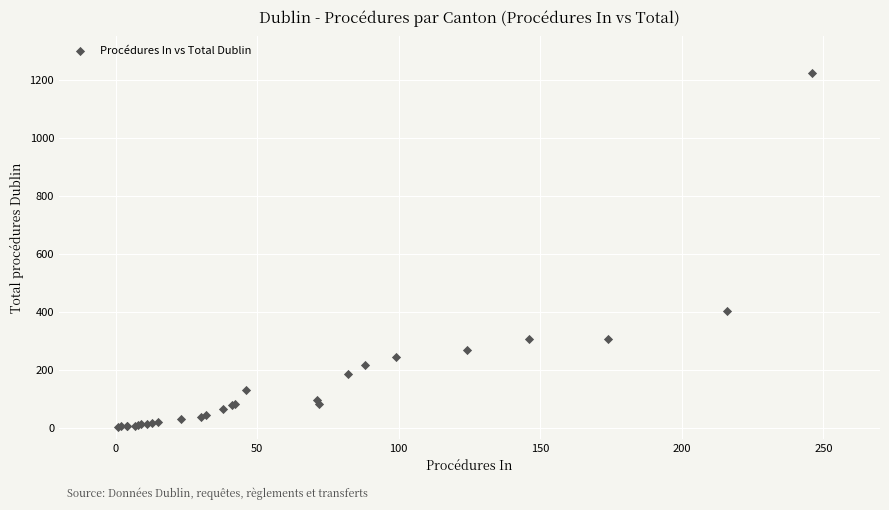

What Y value in the scatter plot is closest to 612?

401